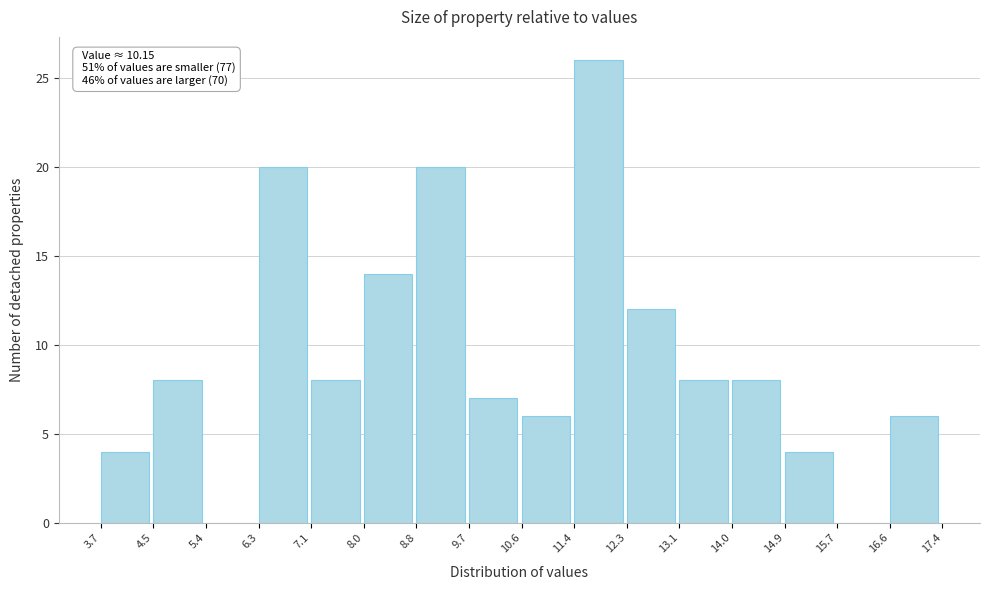

Over which range of the x-axis is the bar tallest?

11.4 to 12.3